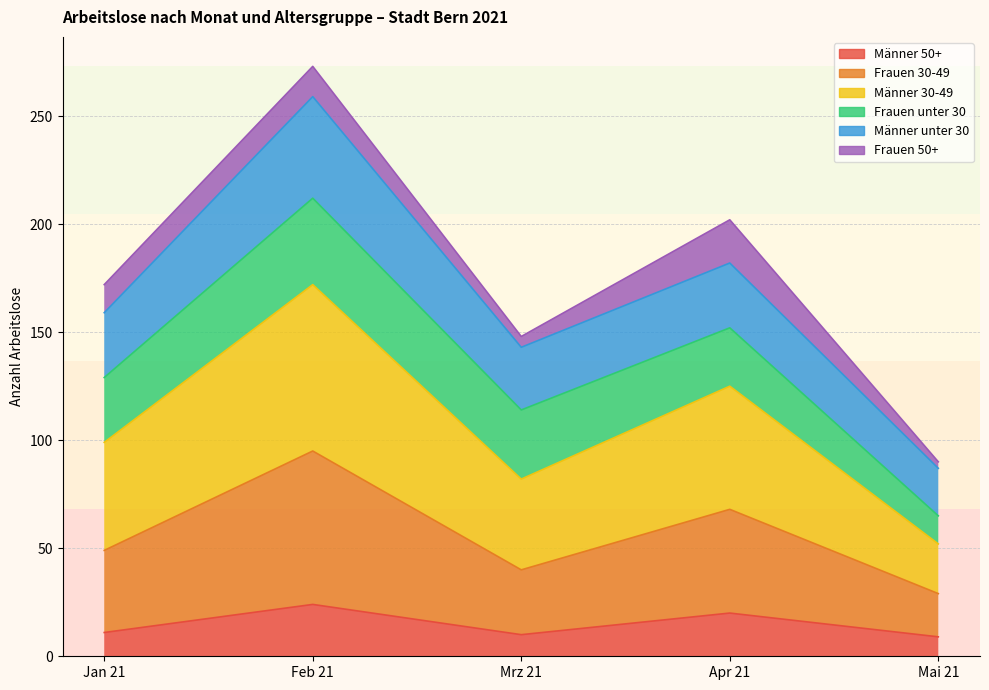

True or false: Männer 30-49 and Männer 50+ cross at least once.

False